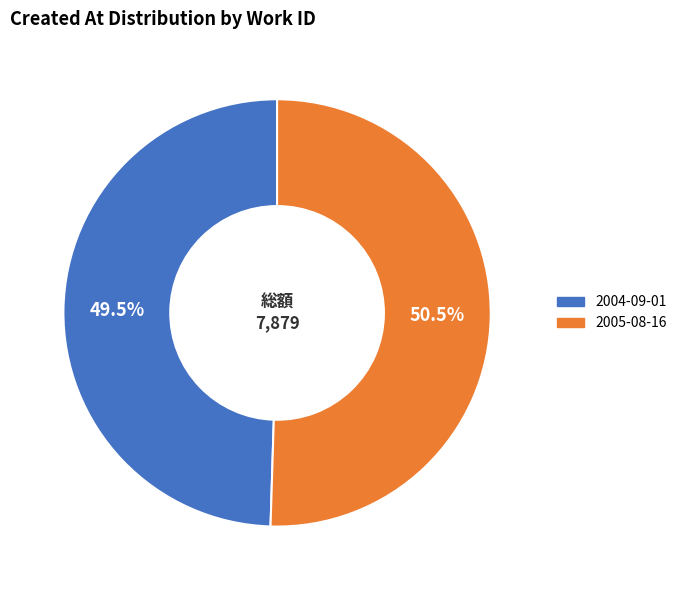

Rank the categories by value from highest to lowest.

2005-08-16, 2004-09-01